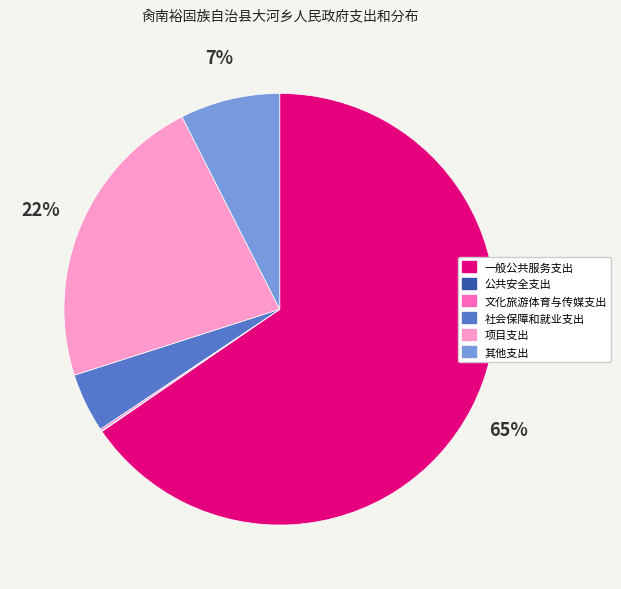

Is there a majority slice in this chart?

Yes